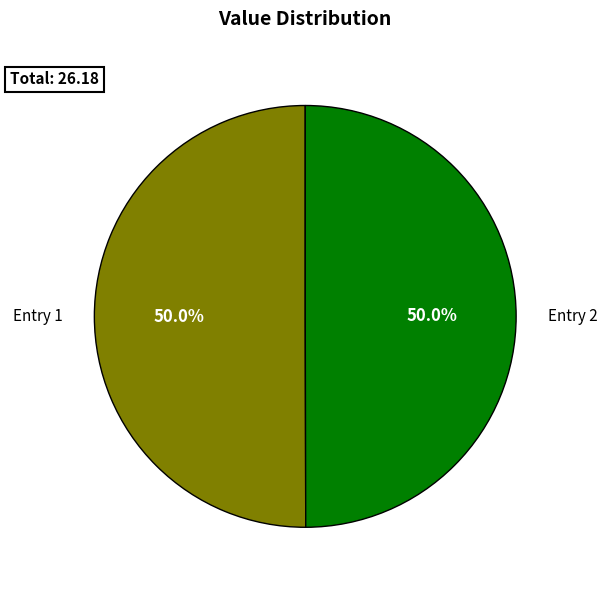

Count the number of slices in the pie.

2